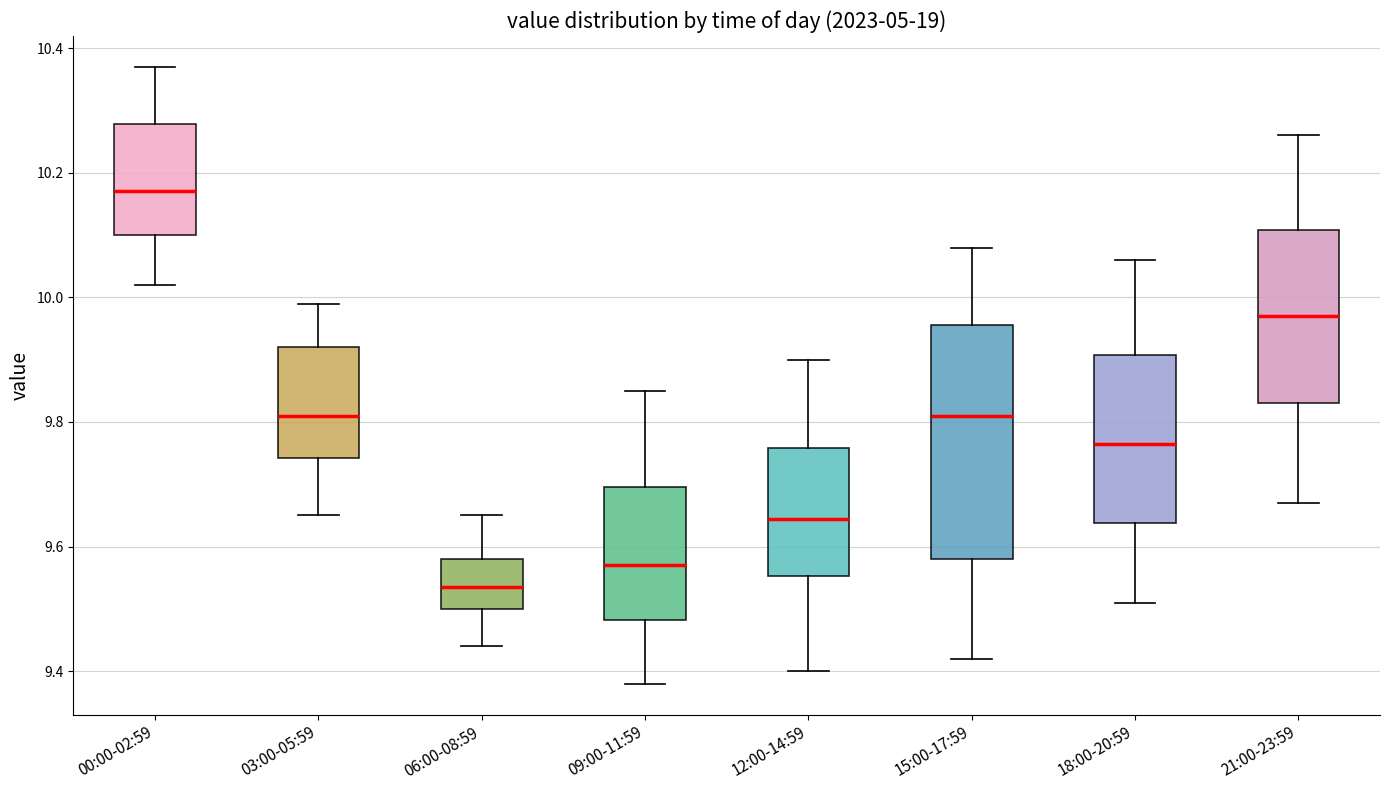

Which box has the highest median line?

00:00-02:59